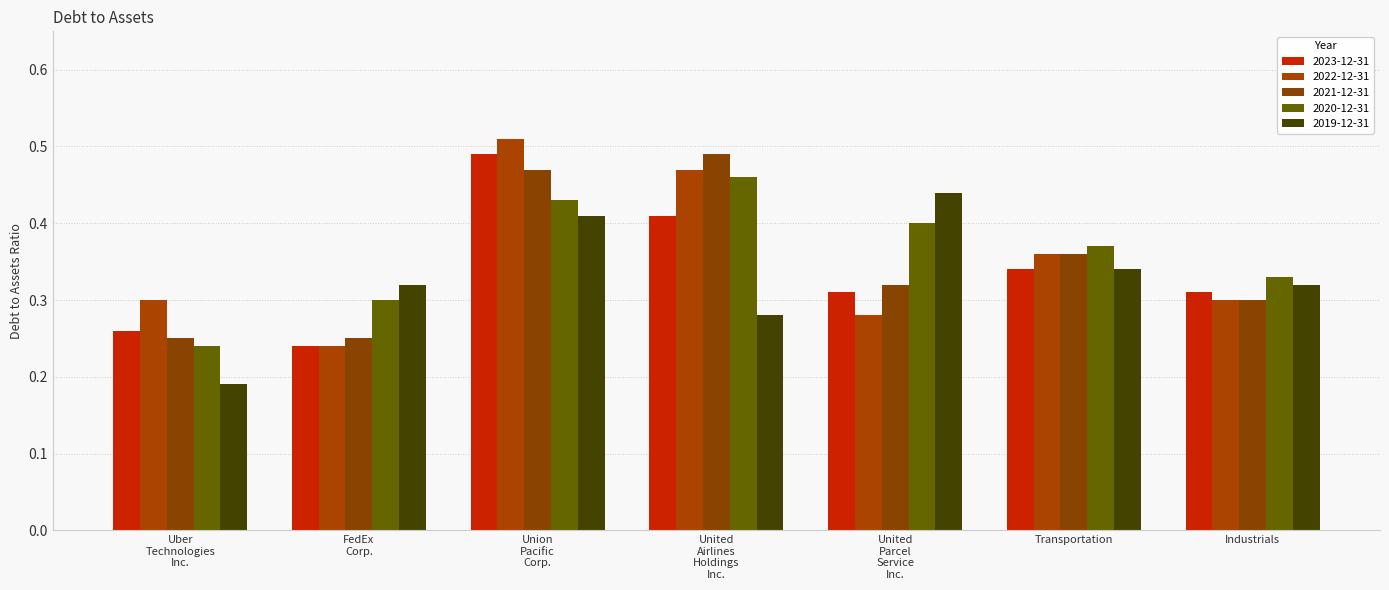

How many bars are there in each group?

5